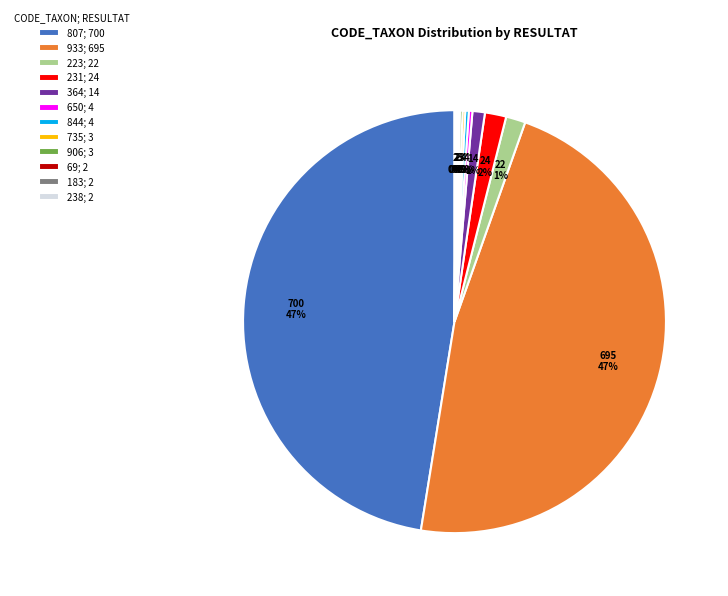

To the nearest percent, what is the average slice percentage?

8%